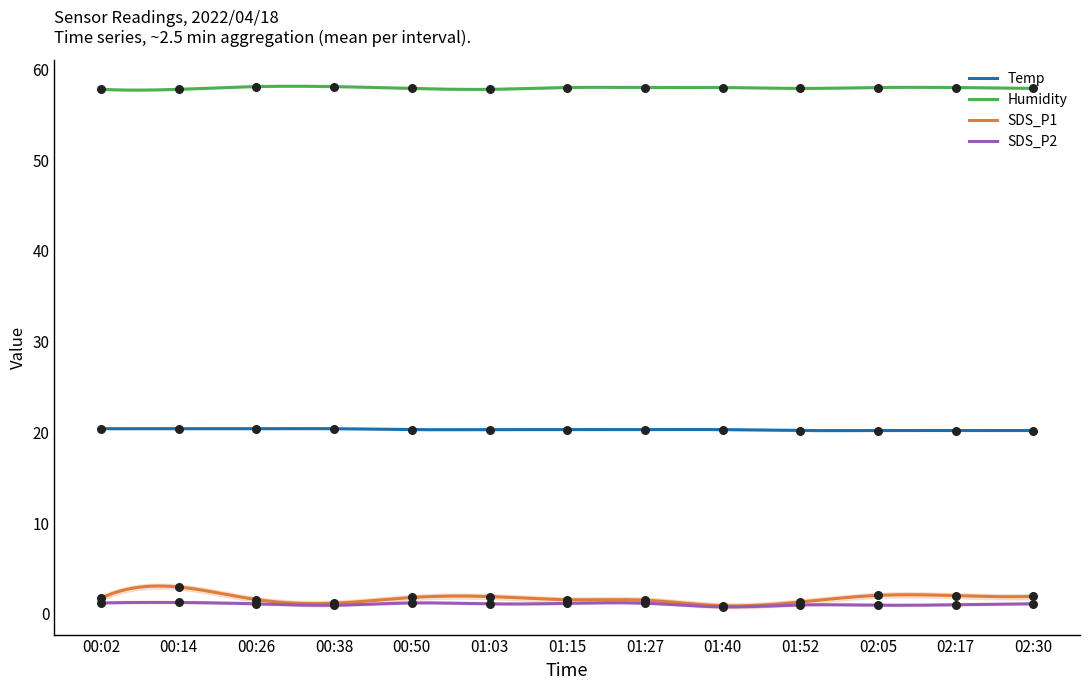

Which series contains the lowest Y value?

SDS_P2